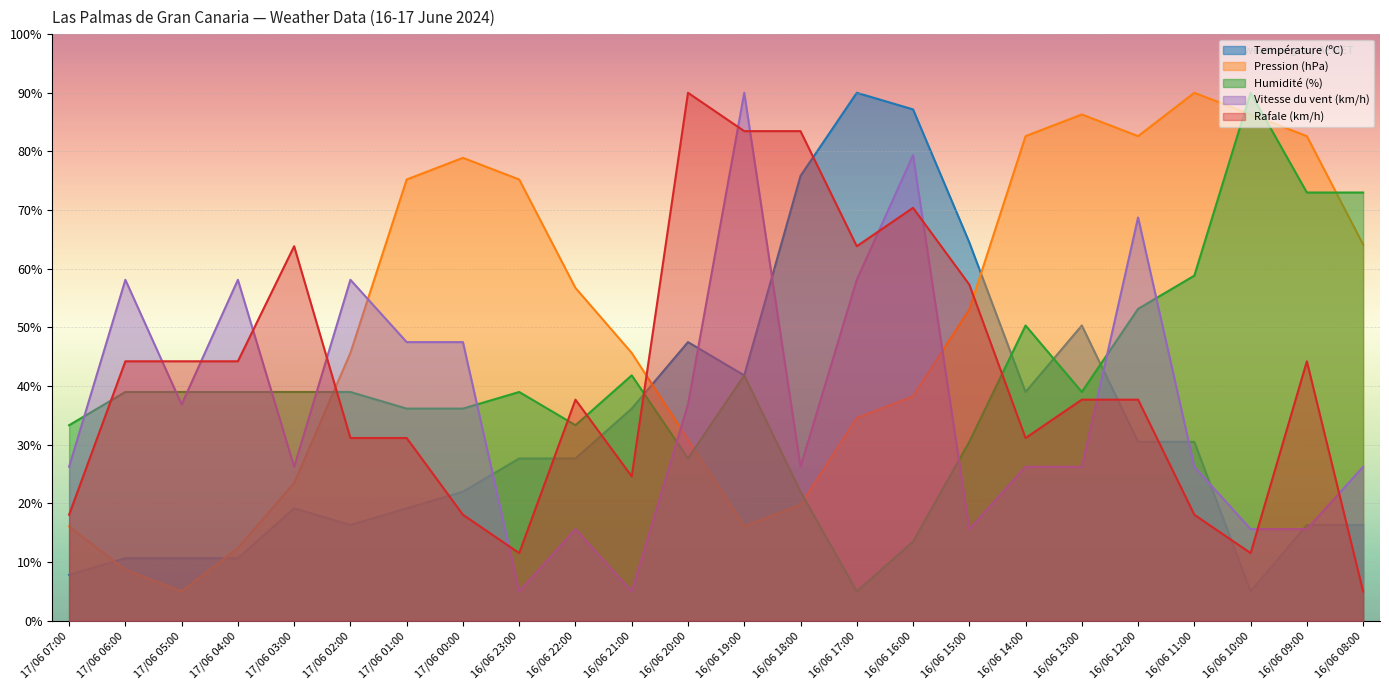

Where does the Rafale (km/h) series first go above 37?

17/06 06:00